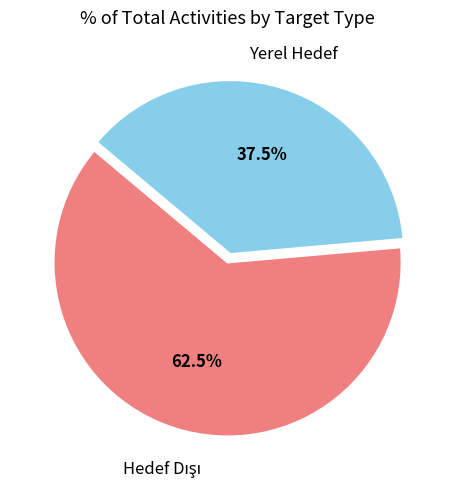

Is Yerel Hedef the majority of the pie?

No